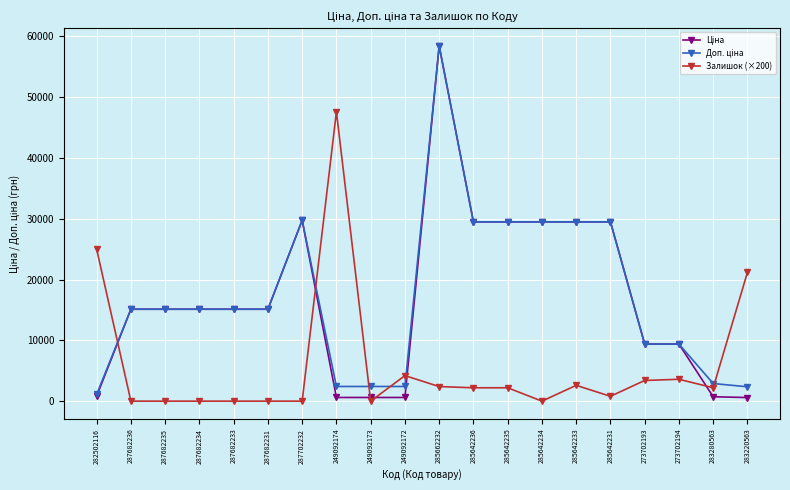

The Залишок (×200) series shows 2600.0 at 285642233. True or false?

True